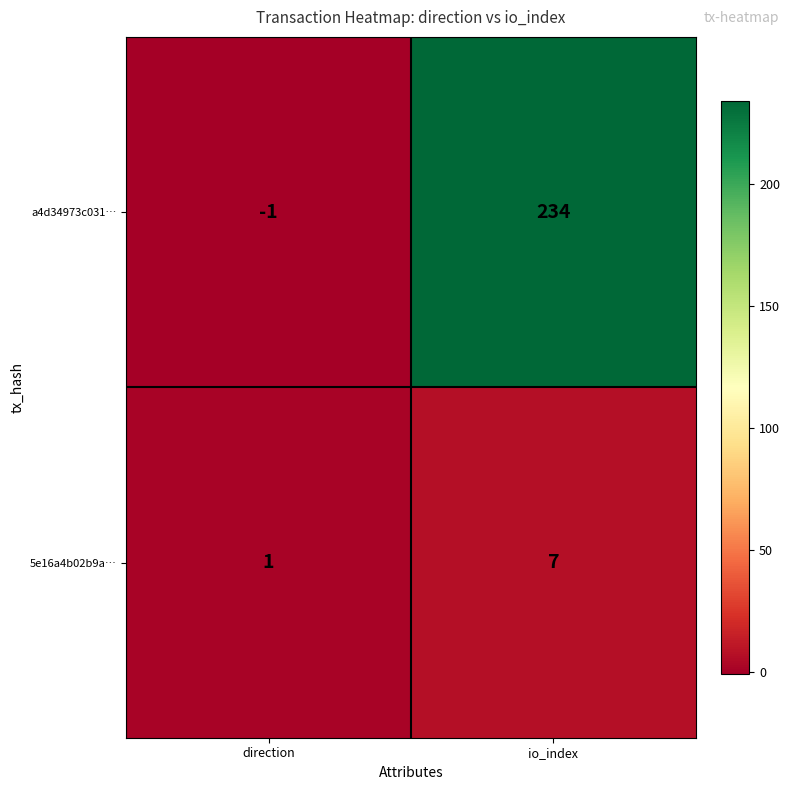

What is the smallest value displayed?

-1